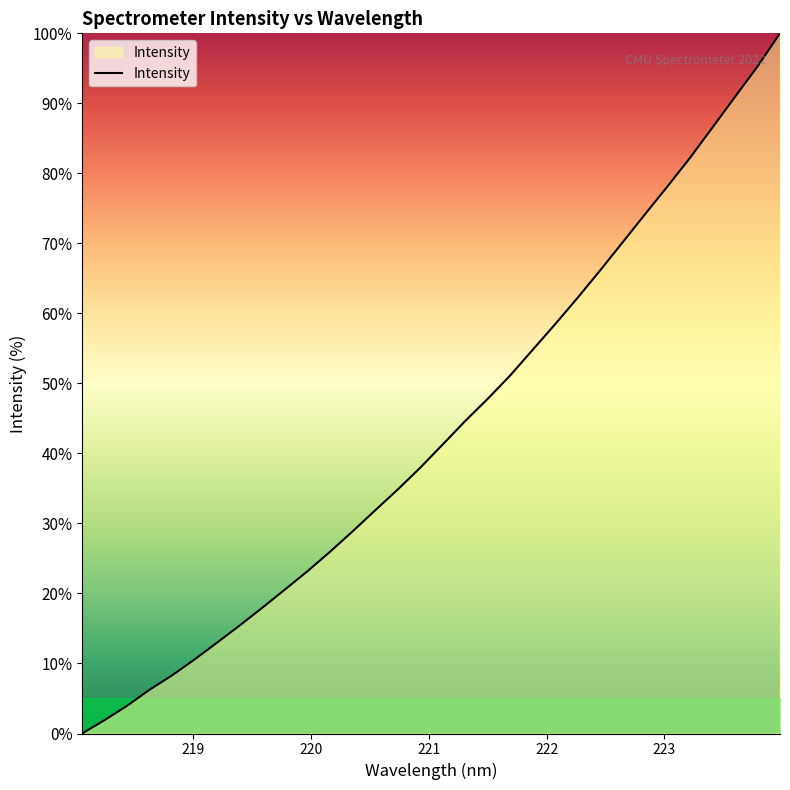

What is the difference between the maximum and minimum values?

100.0